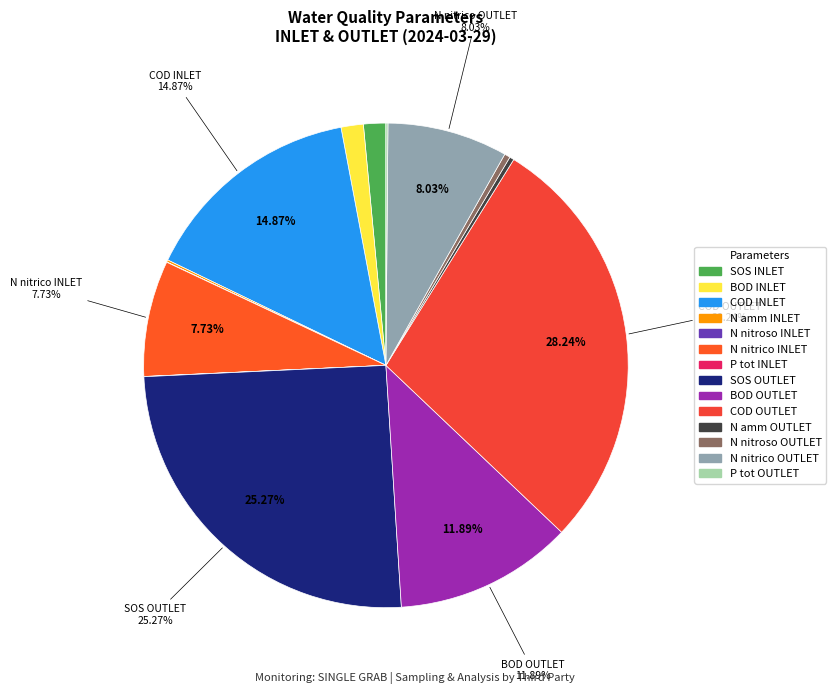

True or false: N amm OUTLET accounts for 0% of the total.

True